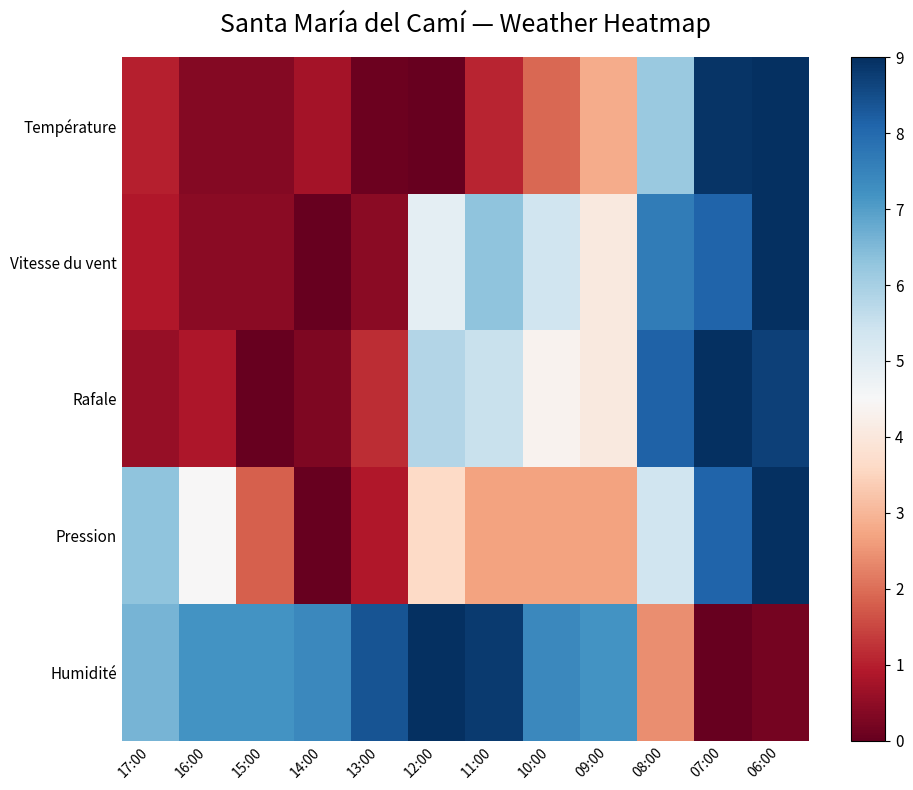

Which series changed the most between 15:00 and 07:00?

Rafale